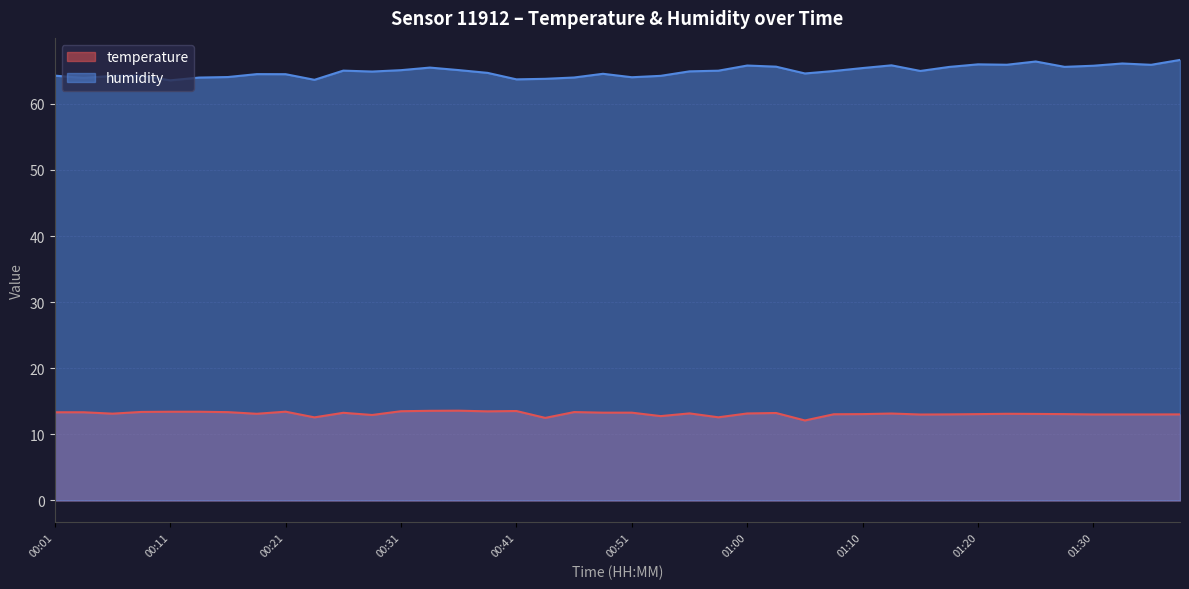

Which series has the largest range (max minus min)?

humidity